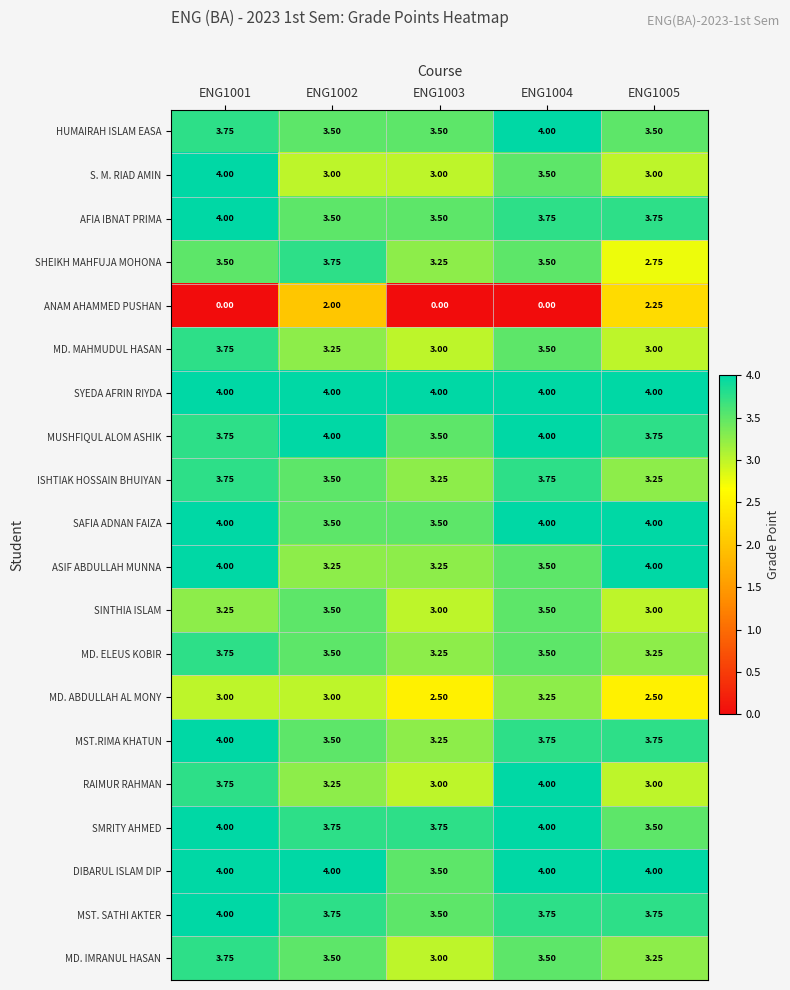

Which series has the widest spread of values?

ANAM AHAMMED PUSHAN